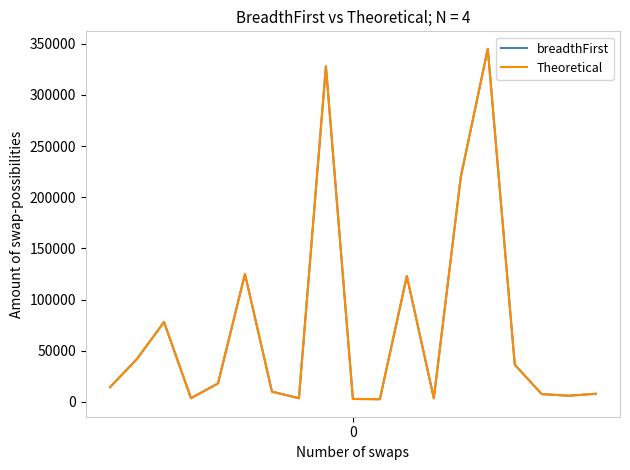

Which series has the largest range (max minus min)?

breadthFirst